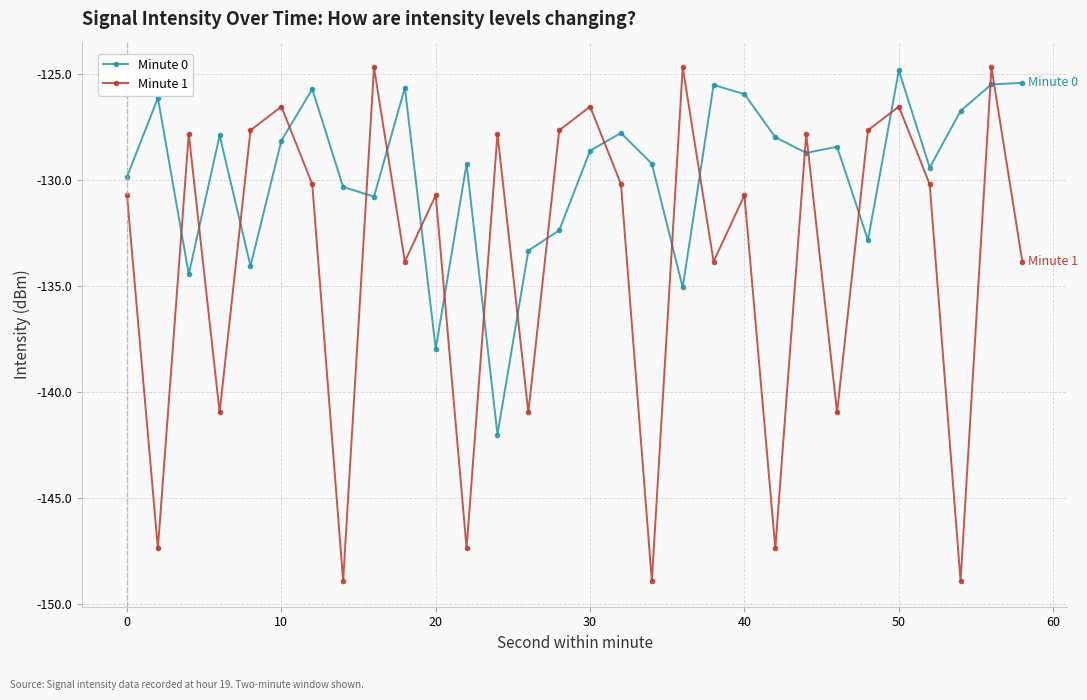

How many intersections are there between Minute 0 and Minute 1?

20